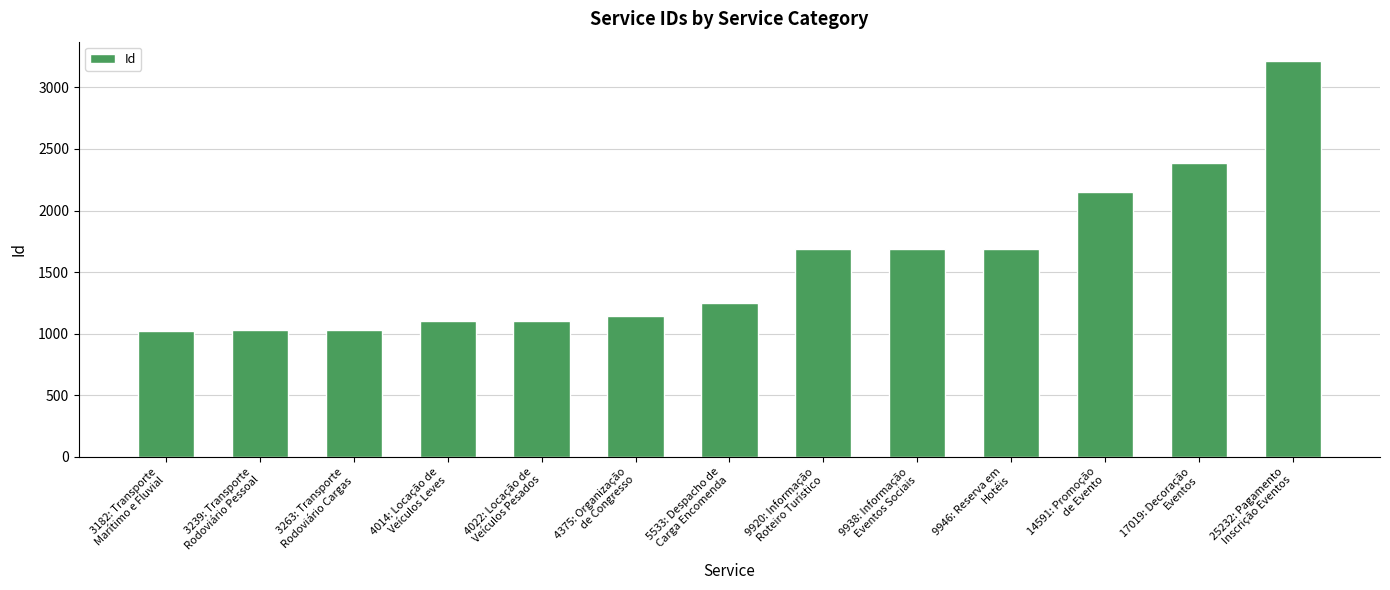

What is the smallest value displayed?

1022